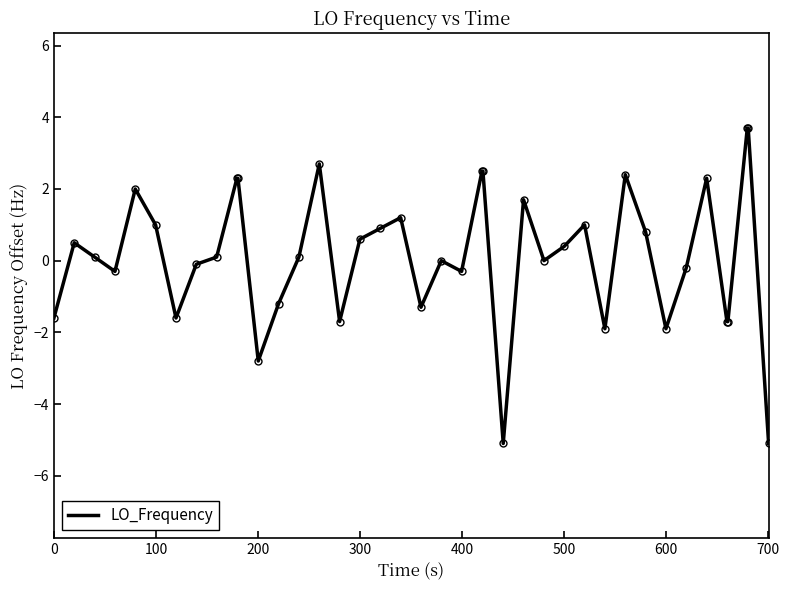

Reading left to right, list all the values displayed in this chart.

-1.6	0.5	0.1	-0.3	2.0	1.0	-1.6	-0.1	0.1	2.3	2.3	-2.8	-1.2	0.1	2.7	-1.7	0.6	0.9	1.2	-1.3	0.0	-0.3	2.5	2.5	-5.1	1.7	0.0	0.4	1.0	-1.9	2.4	0.8	-1.9	-0.2	2.3	-1.7	-1.7	3.7	3.7	-5.1